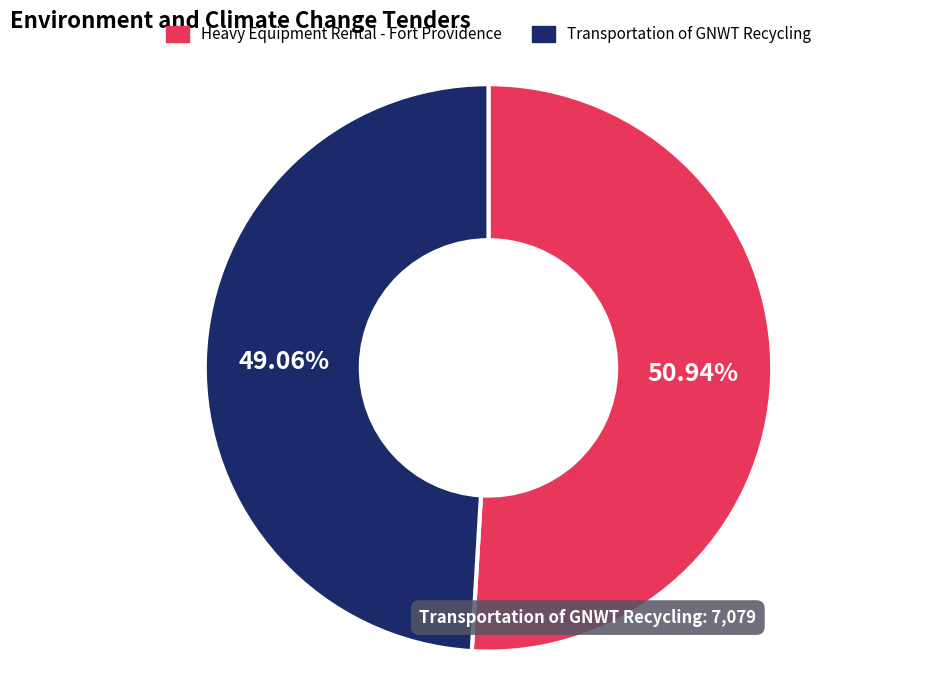

Is Transportation of GNWT Recycling the majority of the pie?

No